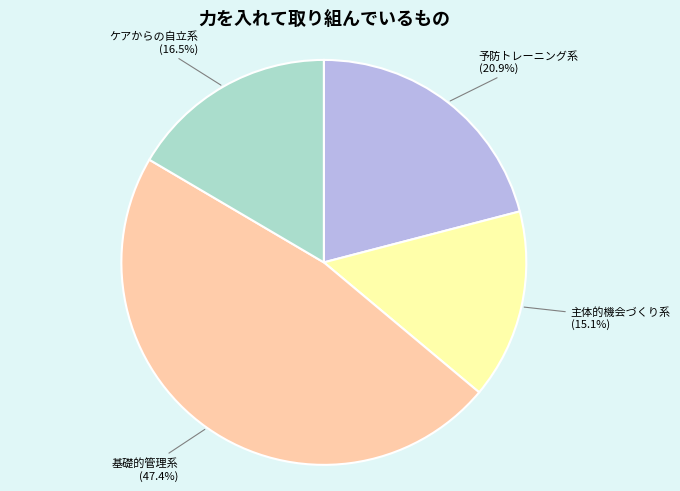

Is there any slice that represents more than half of the pie?

No